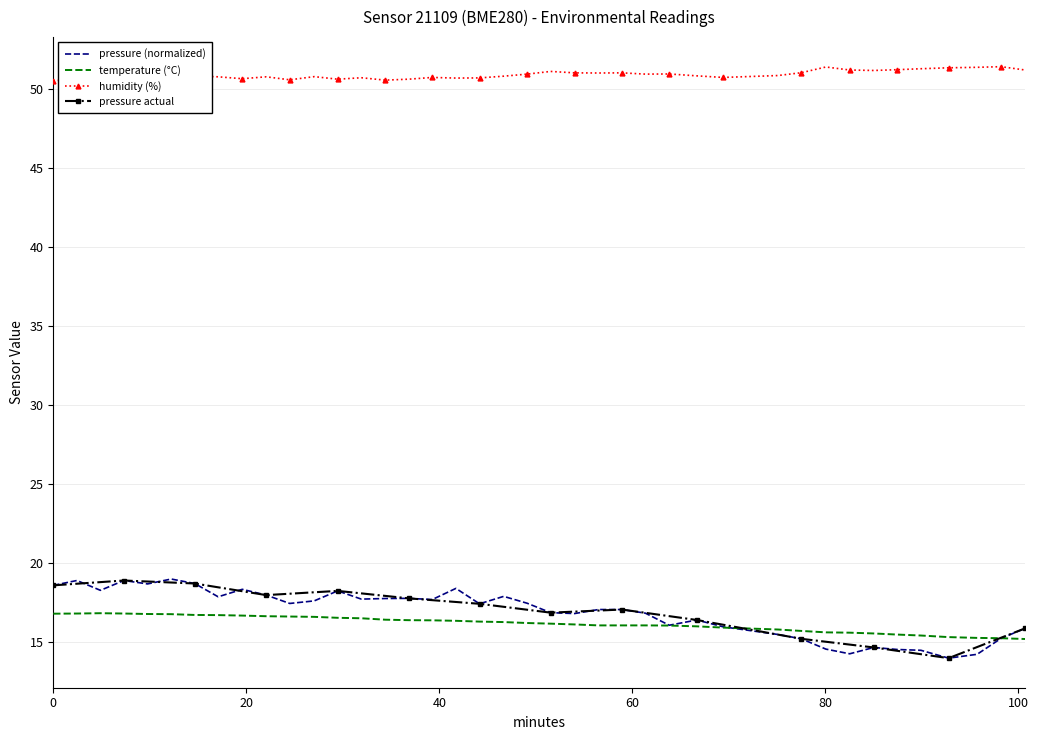

What is the maximum value for pressure (normalized)?

19.0